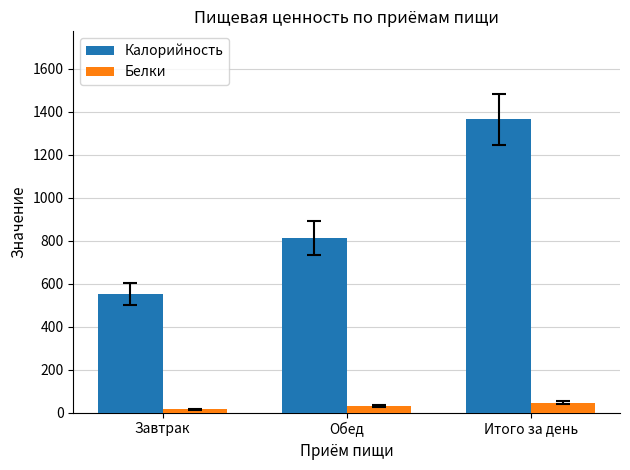

The Калорийность series shows 342.2 at Обед. True or false?

False